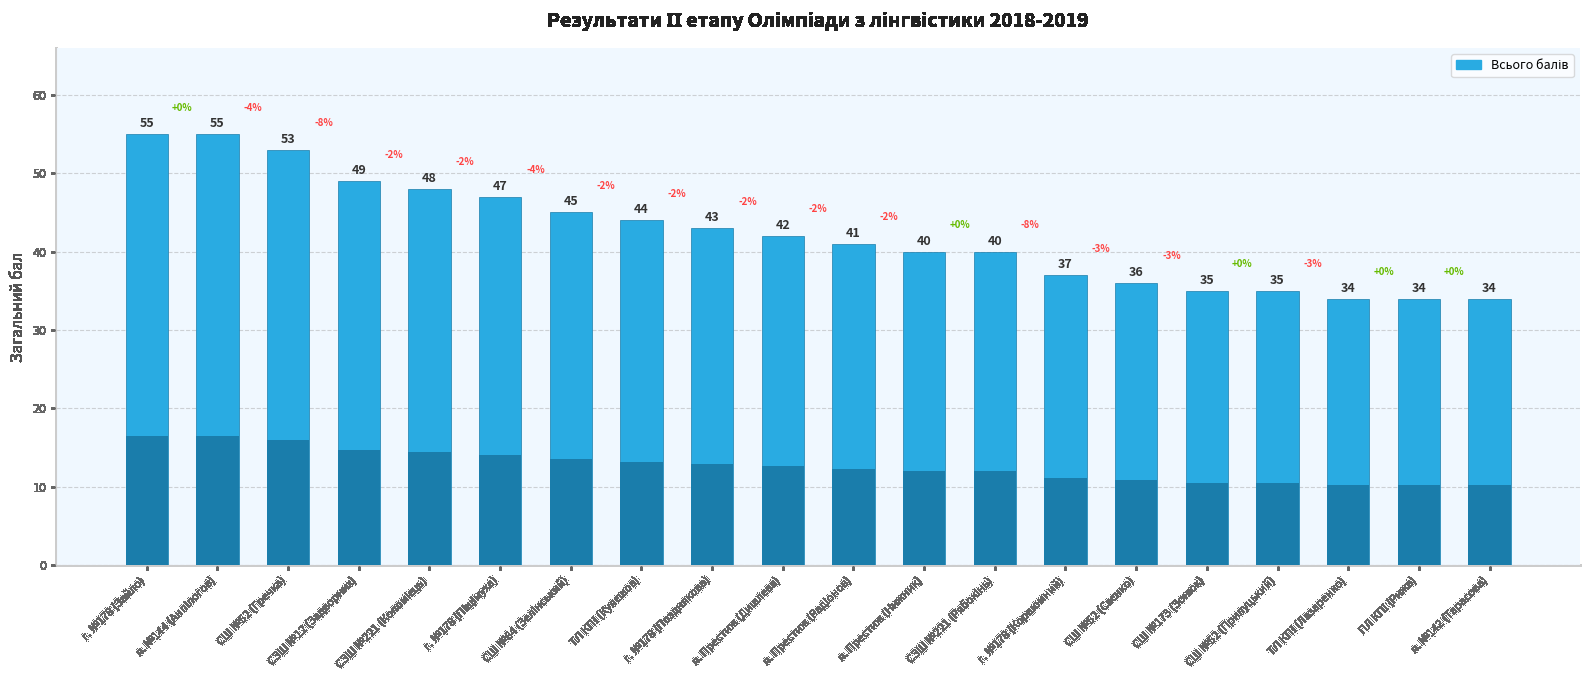

What is the average value?

42